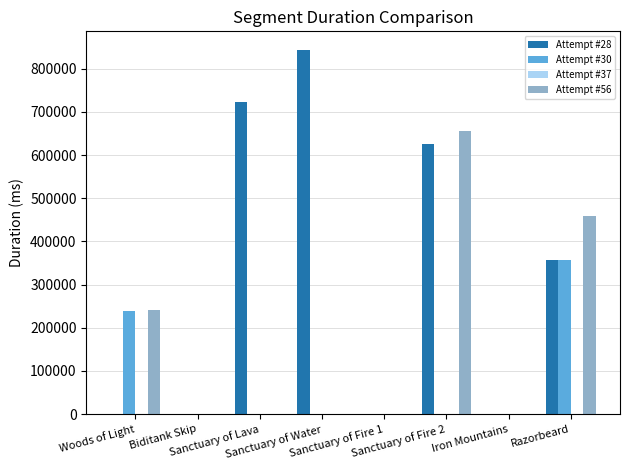

Which series has the largest total across all categories?

Attempt #28